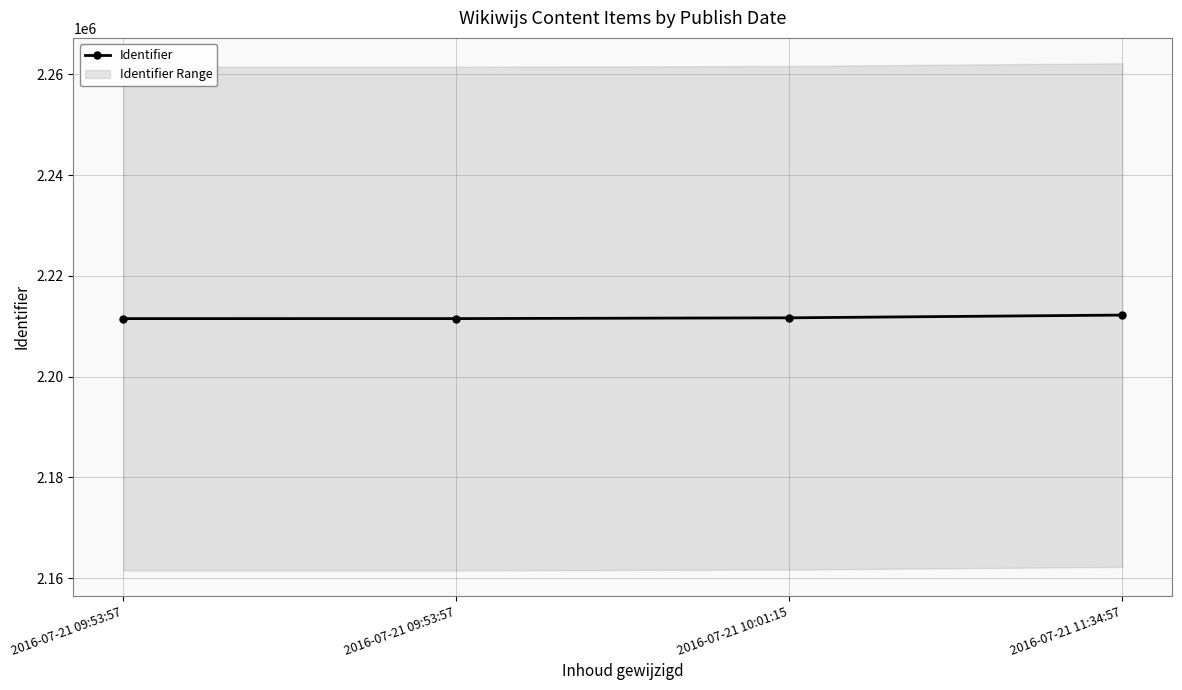

What is the approximate value at 2016-07-21 10:01:15, to the nearest 100?

2211700